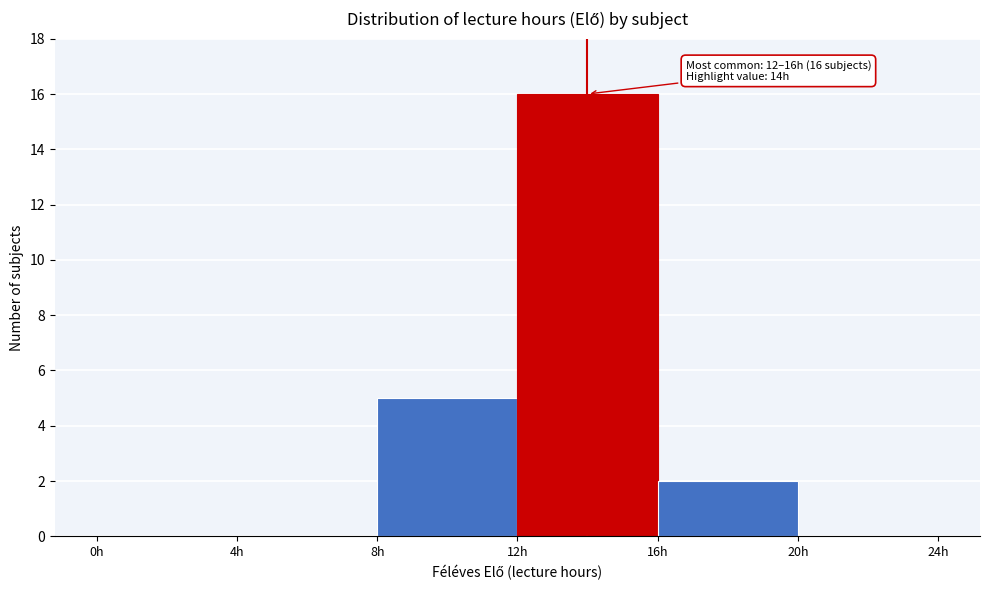

Over which range of the x-axis is the bar tallest?

12 to 16